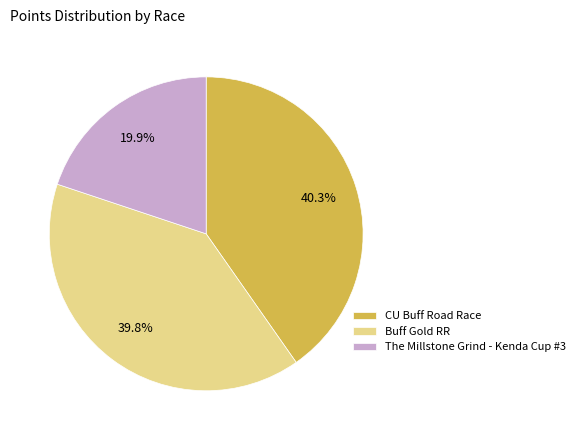

Count the number of slices in the pie.

3